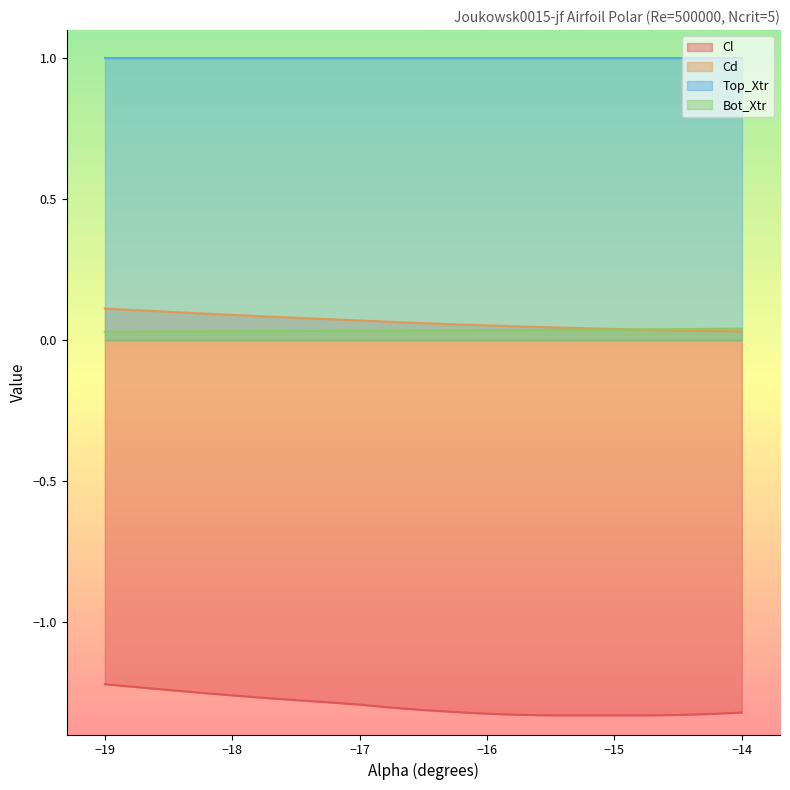

The value of Cl at -15.5 is -1.3. True or false?

True